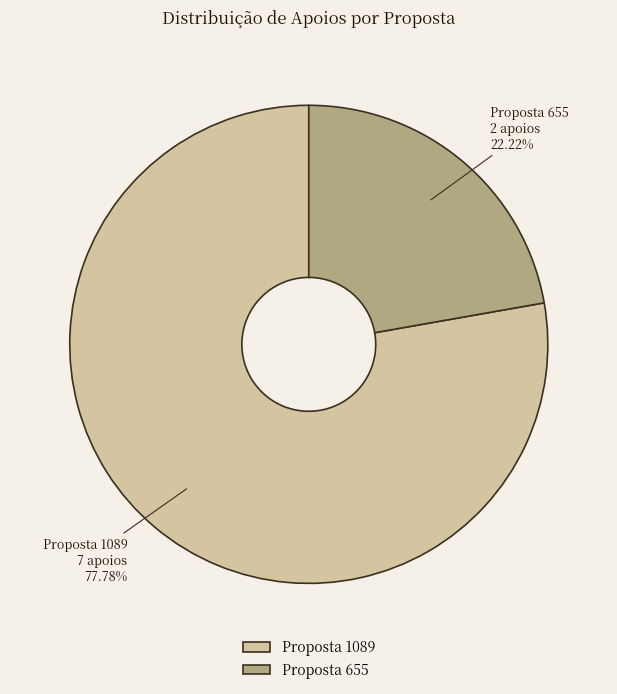

Combined, do Proposta 655 and Proposta 1089 account for over 50%?

Yes